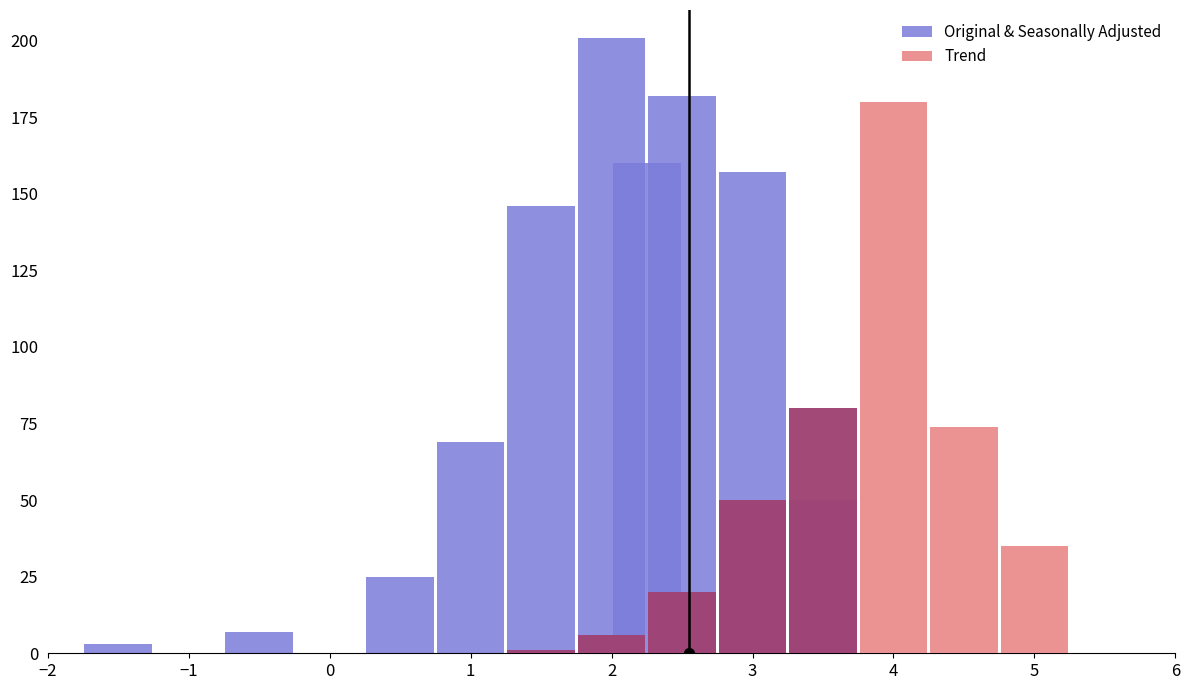

How many groups of bars are there?

15